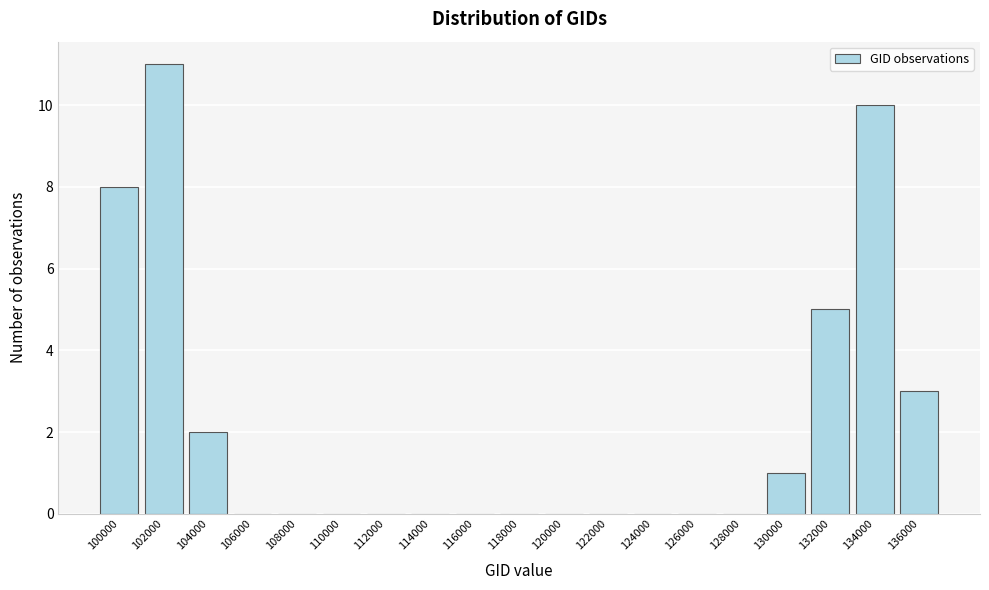

Reading left to right, what are all the values shown in this chart?

100000=8	102000=11	104000=2	106000=0	108000=0	110000=0	112000=0	114000=0	116000=0	118000=0	120000=0	122000=0	124000=0	126000=0	128000=0	130000=1	132000=5	134000=10	136000=3